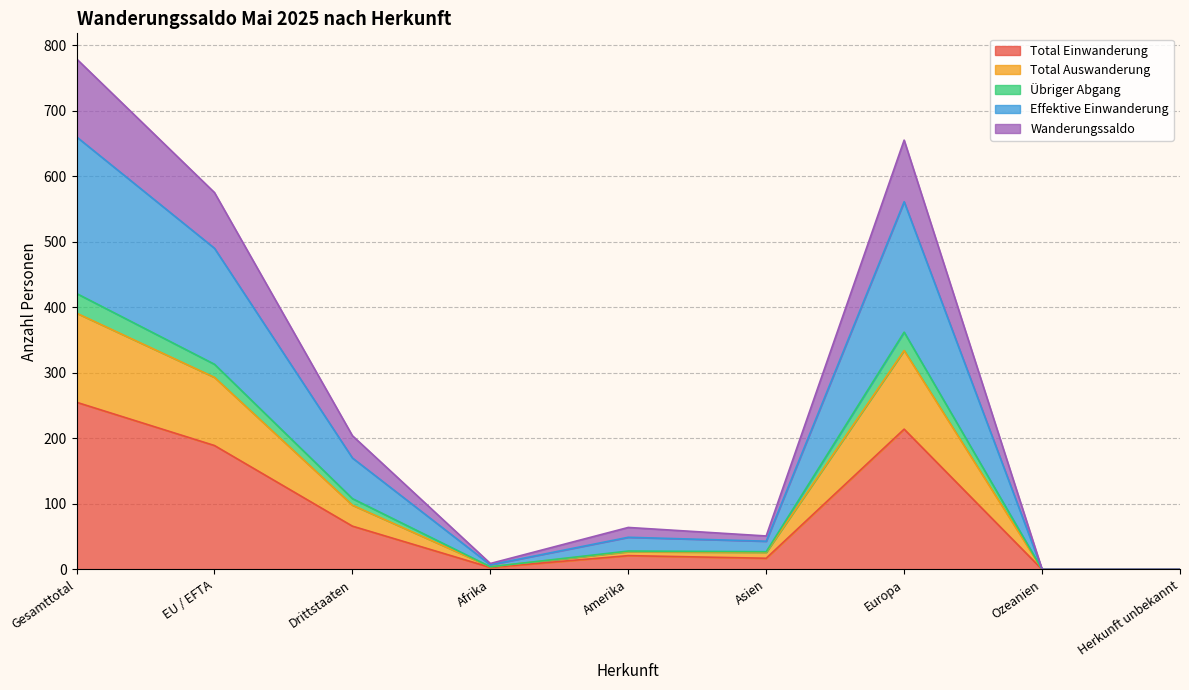

The value of Total Einwanderung at Europa is 109. True or false?

False